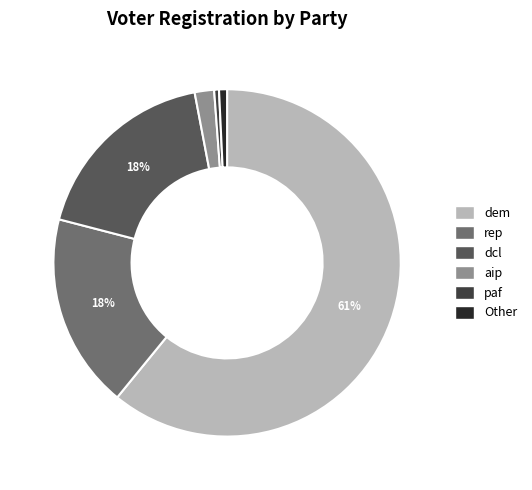

Is there a majority slice in this chart?

Yes